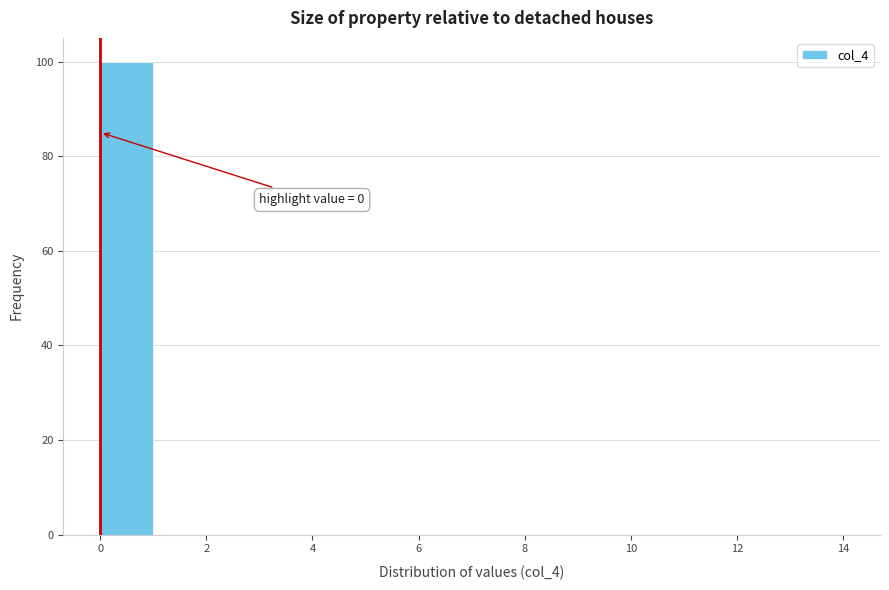

Over which range of the x-axis is the bar tallest?

0 to 1